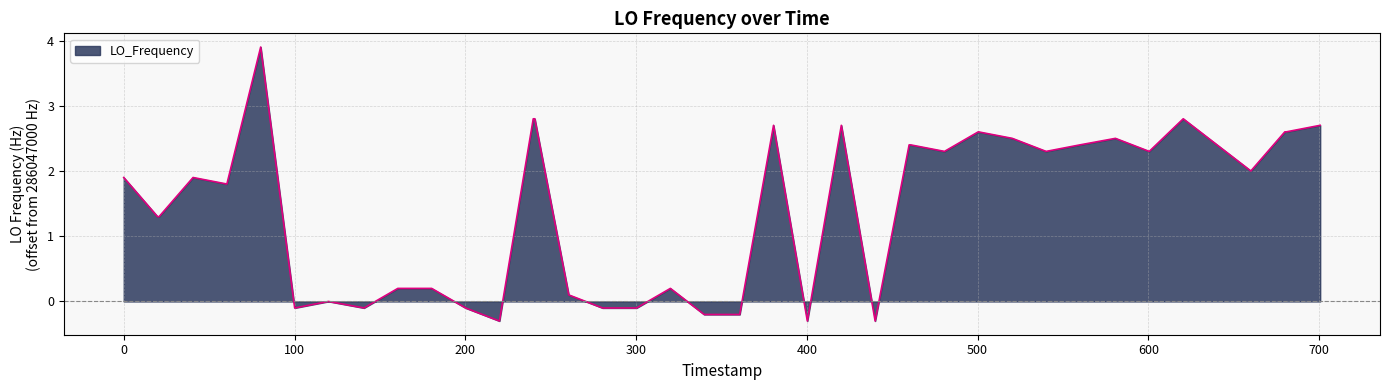

What is the difference between the maximum and minimum values?

4.2